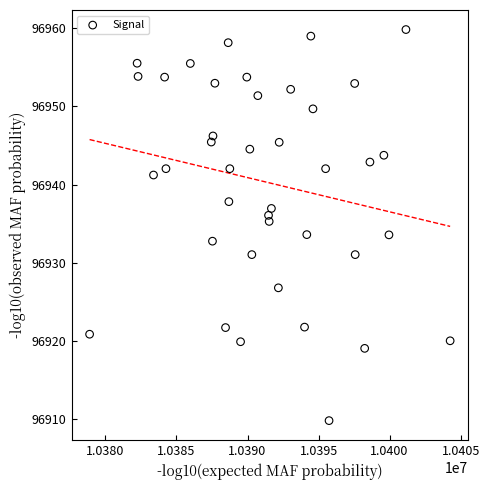

What is the range of Y values (max minus min)?

50.1